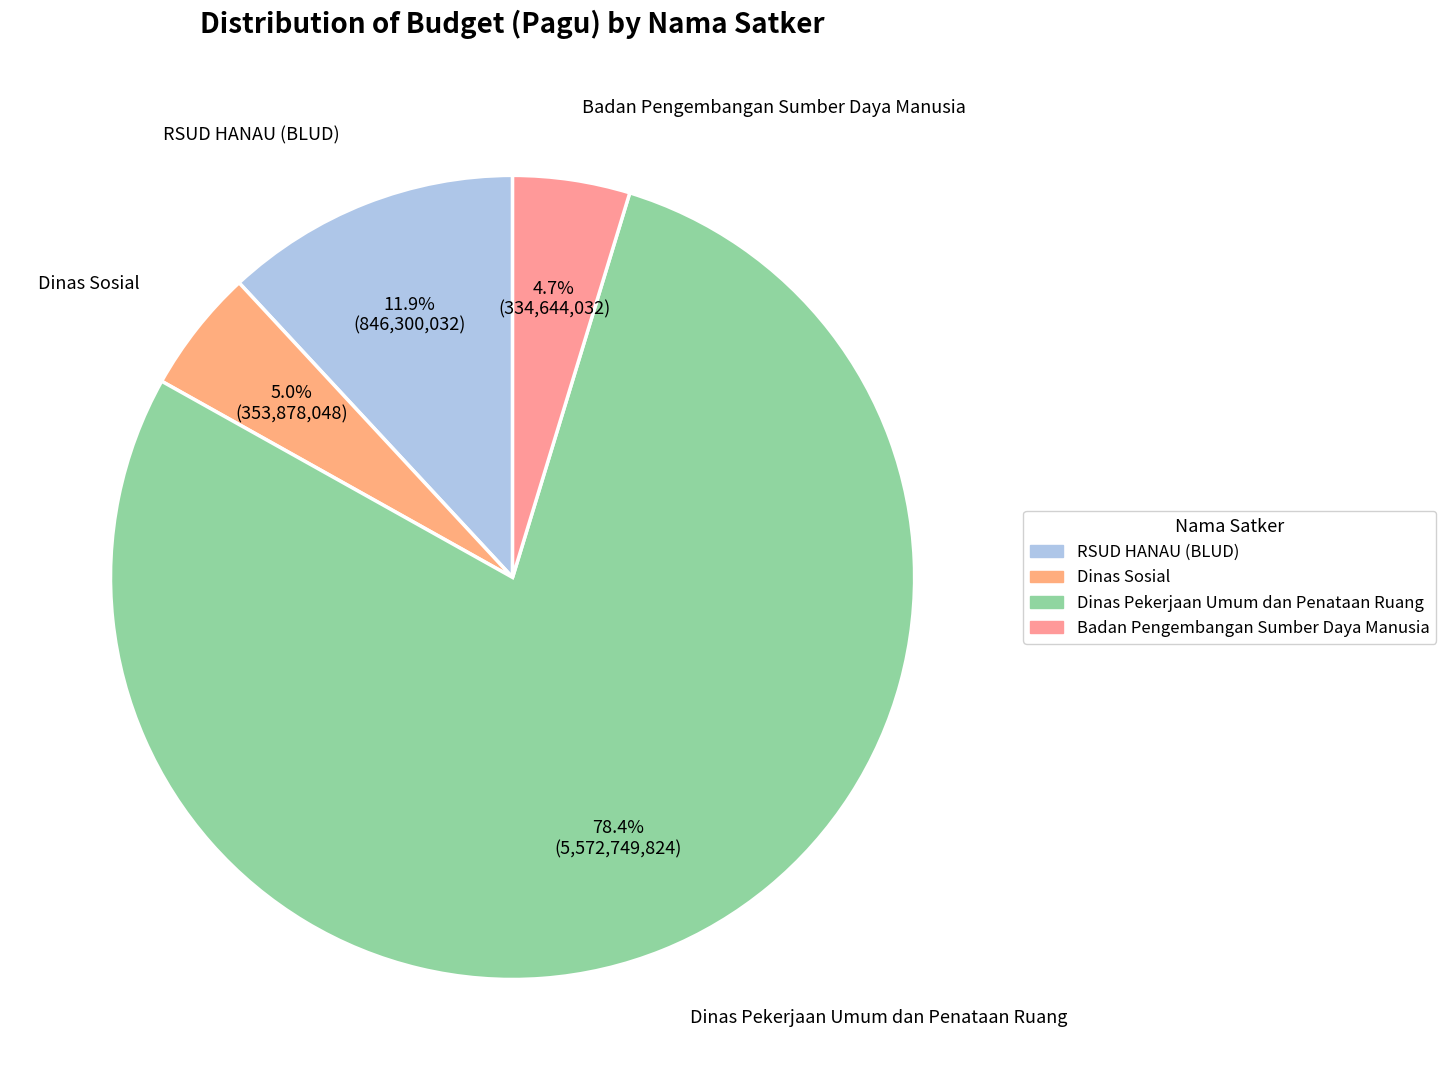

Is there a majority slice in this chart?

Yes